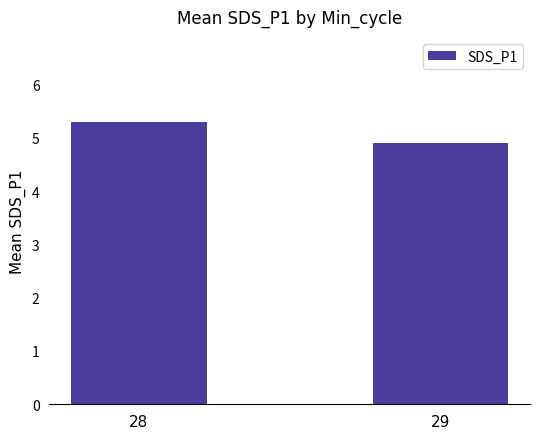

What is the difference between the values at 28 and 29?

0.4